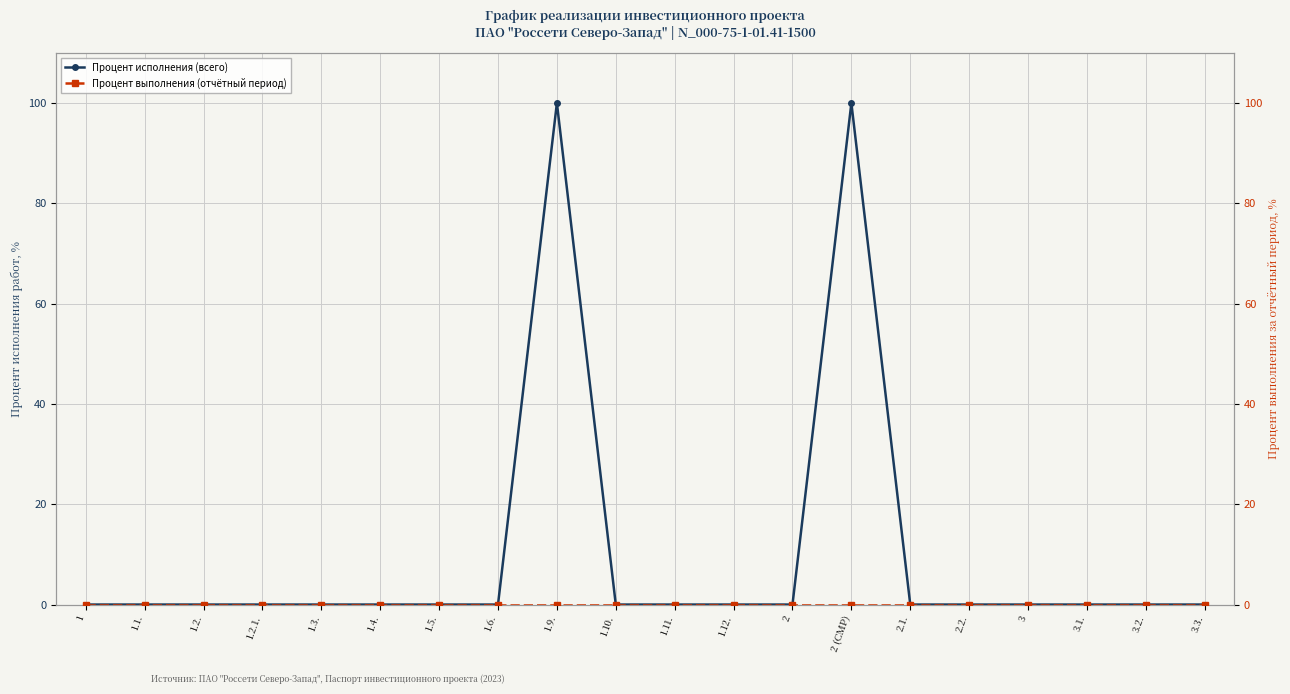

True or false: Процент выполнения (отчётный период) and Процент исполнения (всего) cross at least once.

False